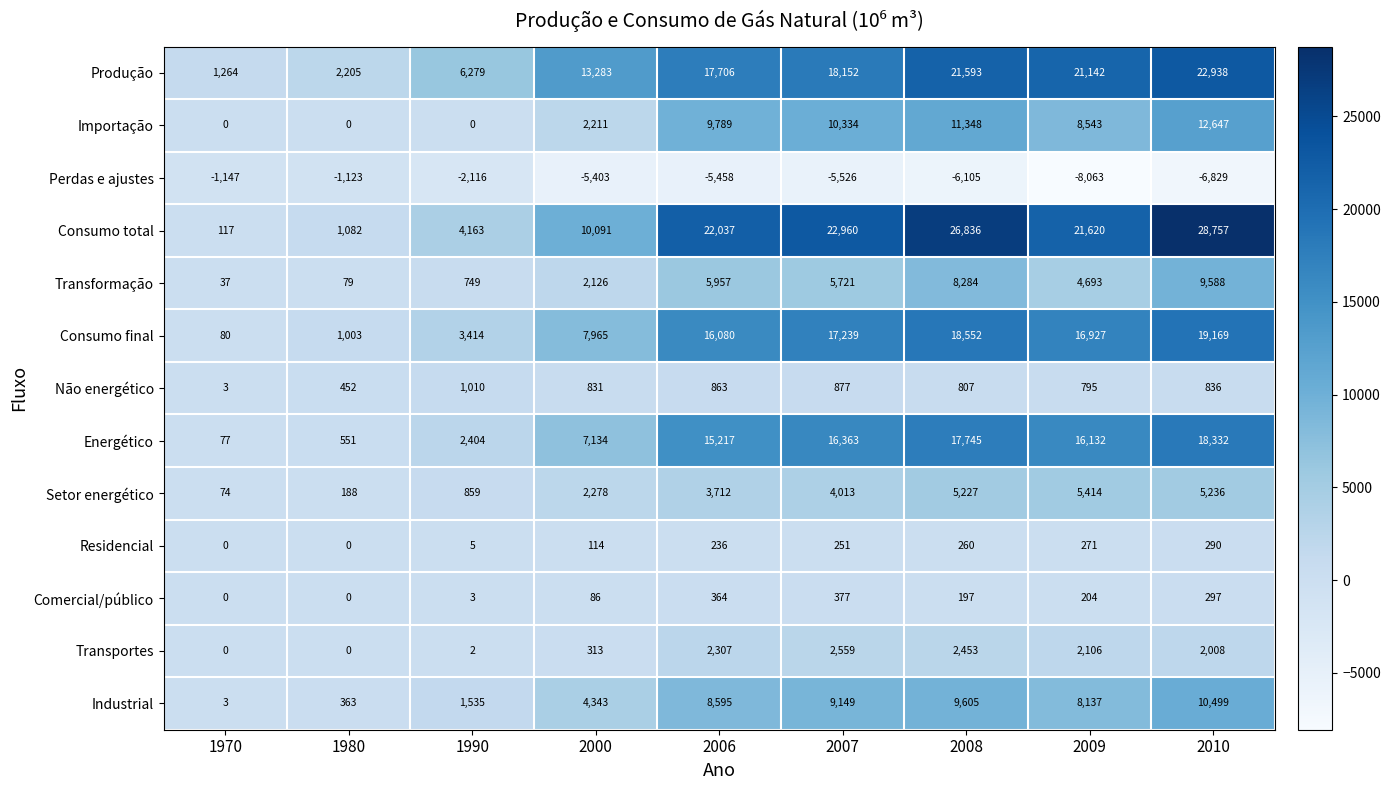

Which series has the largest total across all categories?

Consumo total